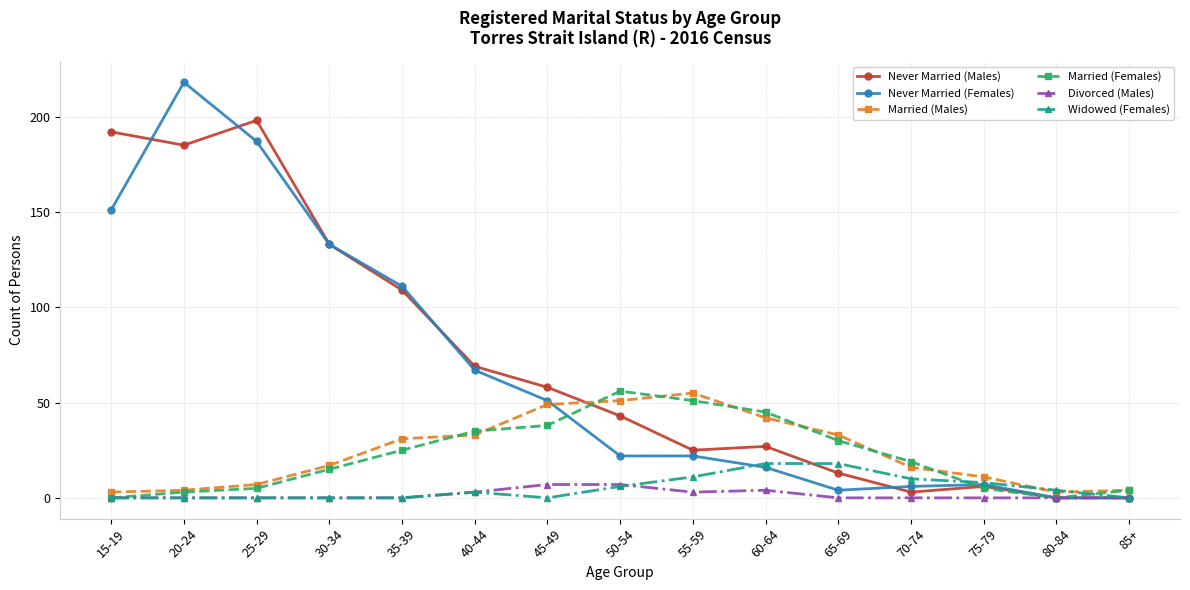

True or false: Never Married (Males) and Never Married (Females) intersect in this chart.

True